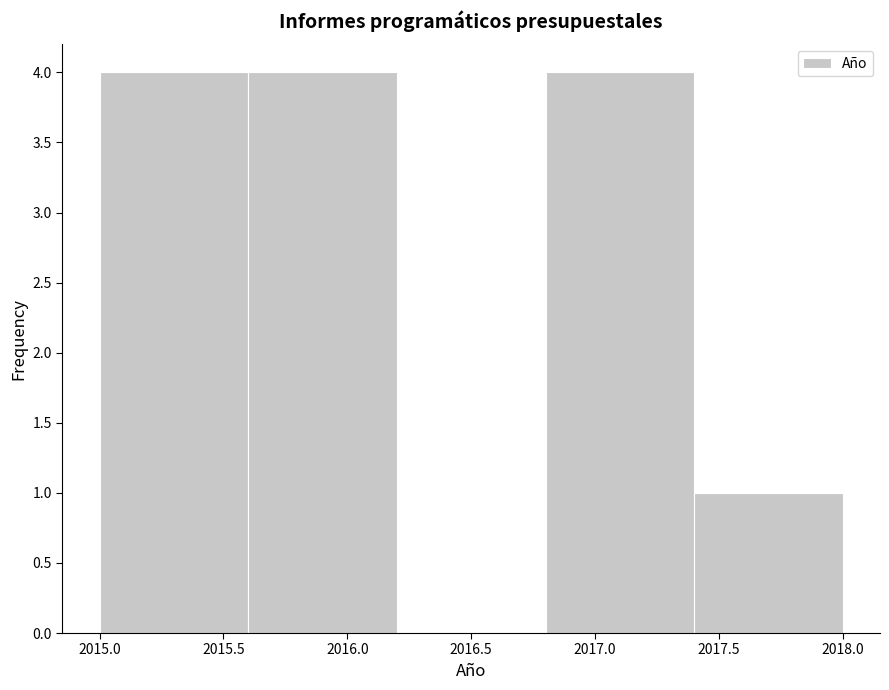

Reading left to right, transcribe this chart: for each bar, give the range it covers on the x-axis and its height. The values are not printed on the chart, so give them approximately, as read against the axis.

2015.0 to 2015.6: 4
2015.6 to 2016.2: 4
2016.2 to 2016.8: 0
2016.8 to 2017.4: 4
2017.4 to 2018.0: 1